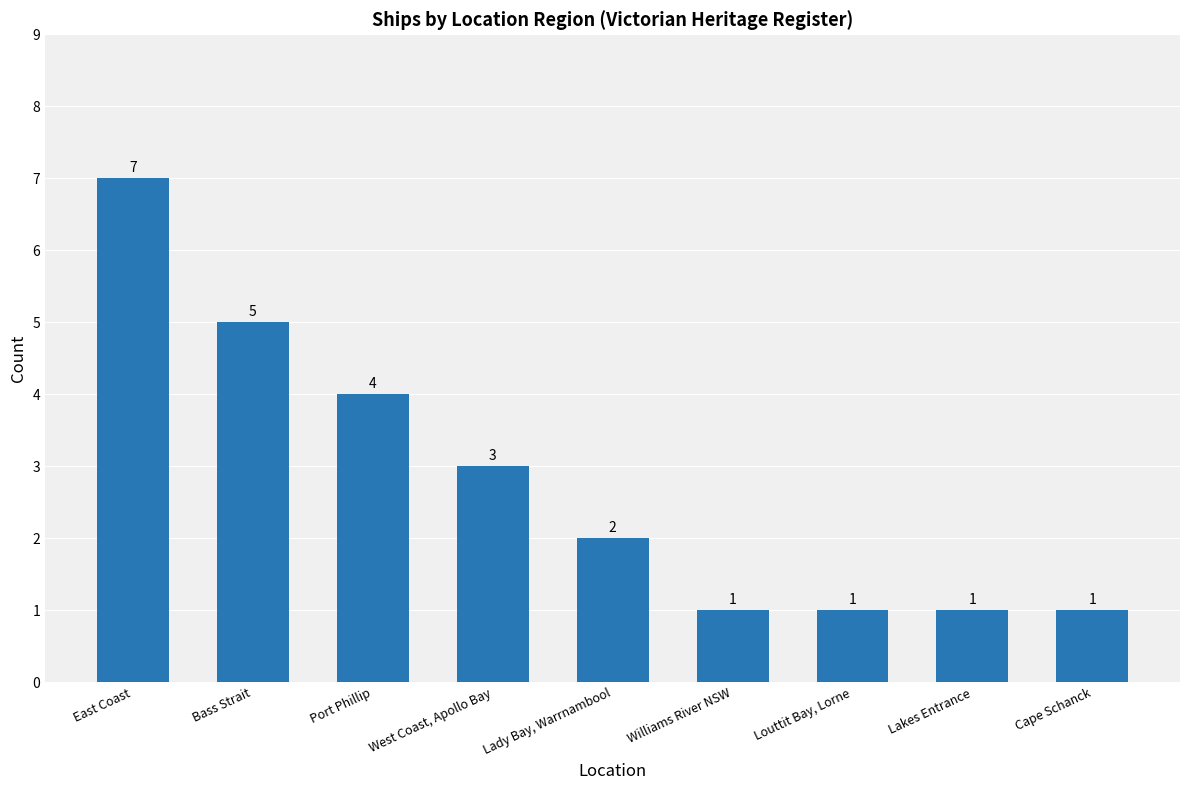

What is the value of the 4th bar from the left?

3